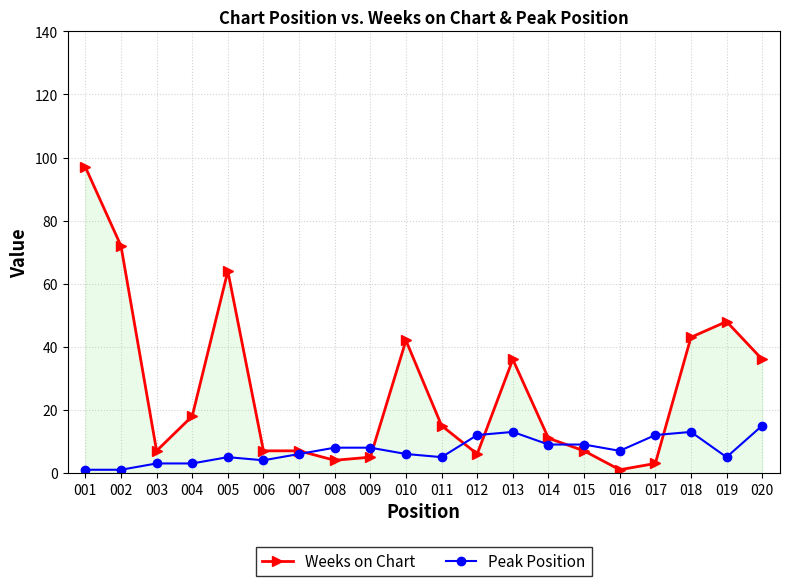

Which category has the highest value in the Weeks on Chart series?

001